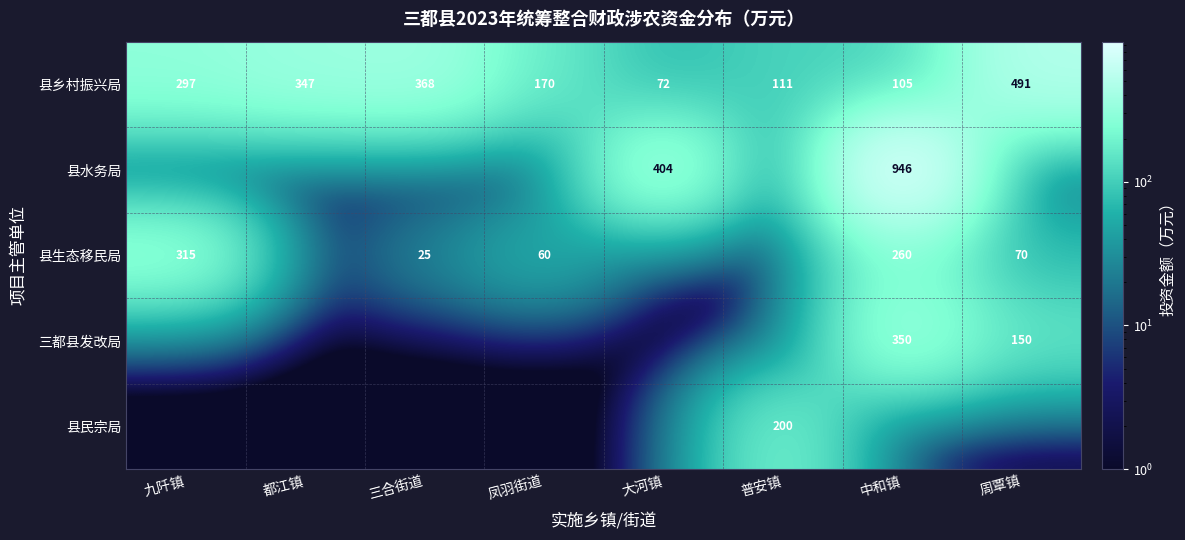

The value of 县乡村振兴局 at 九阡镇 is 297.0. True or false?

True